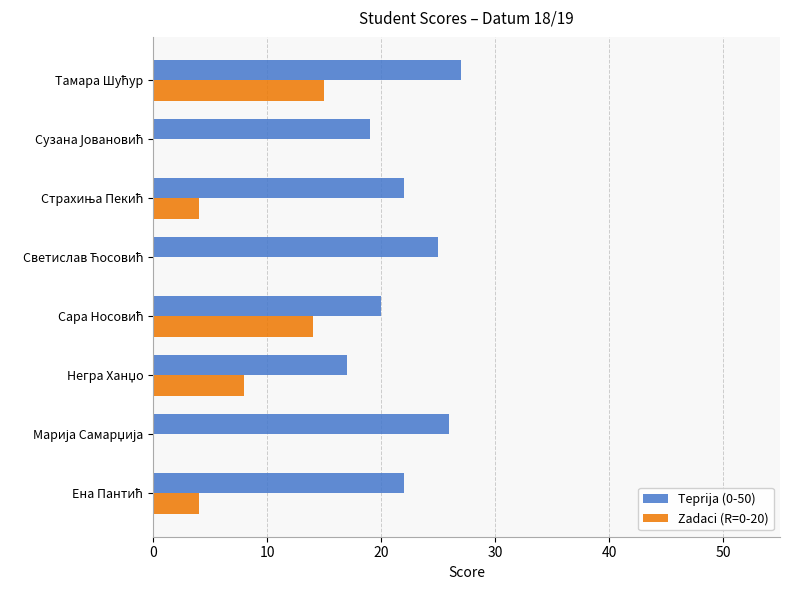

Which series has the largest total across all categories?

Teprija (0-50)